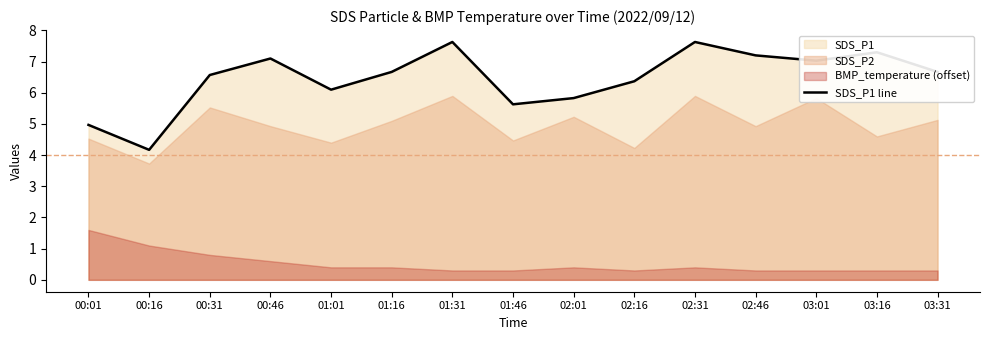

At which category does the chart reach its peak across all series?

01:31